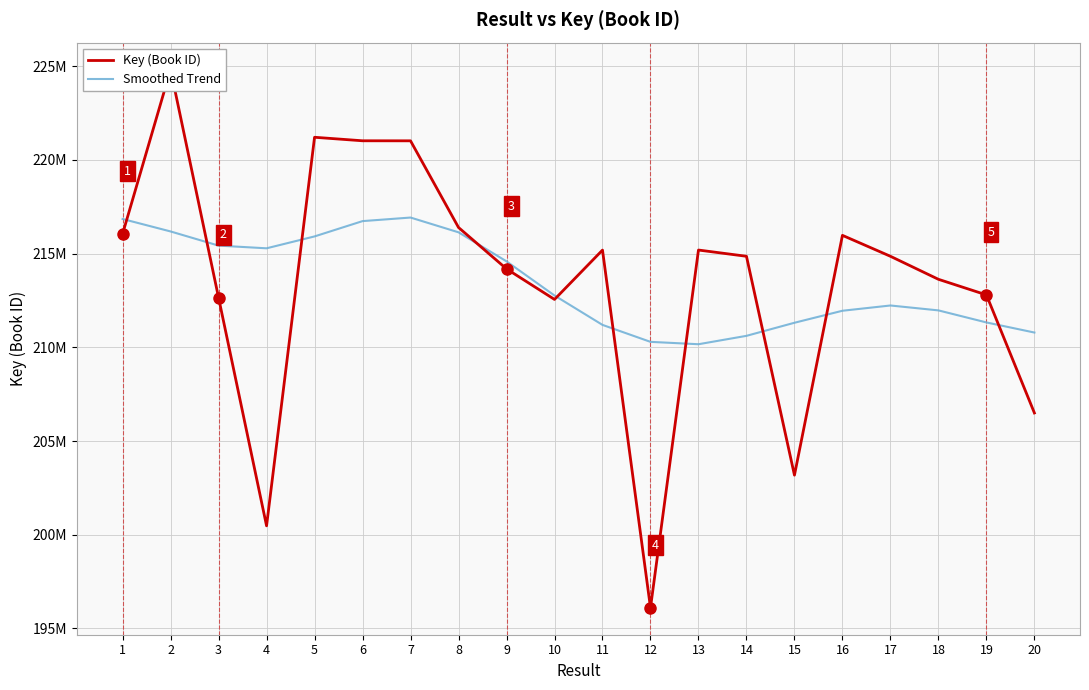

What are all the series names shown in the legend?

Key (Book ID), Smoothed Trend